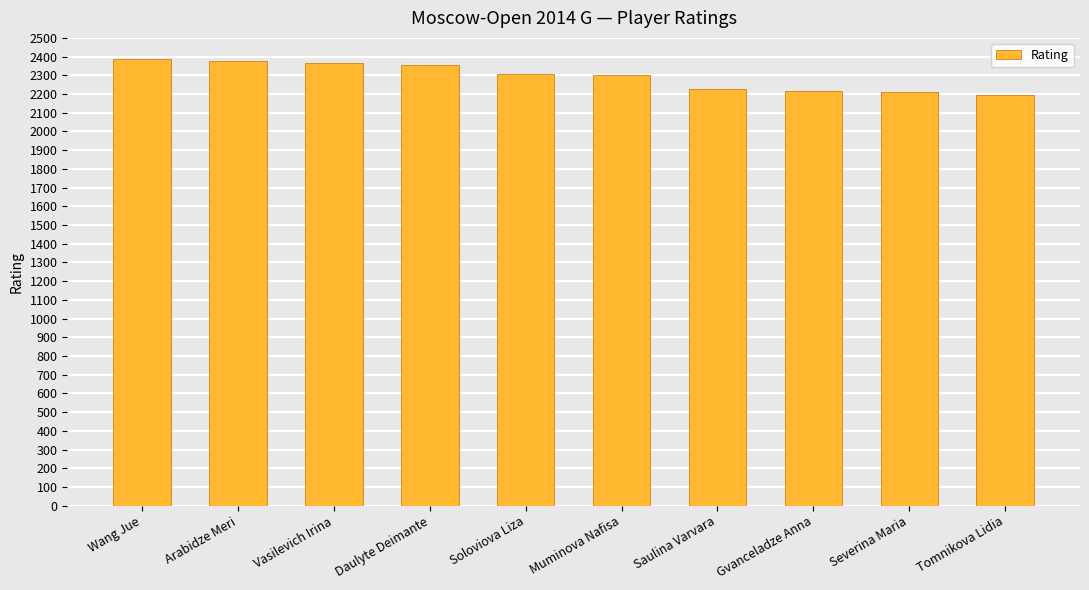

What is the difference between the maximum and minimum values?

191